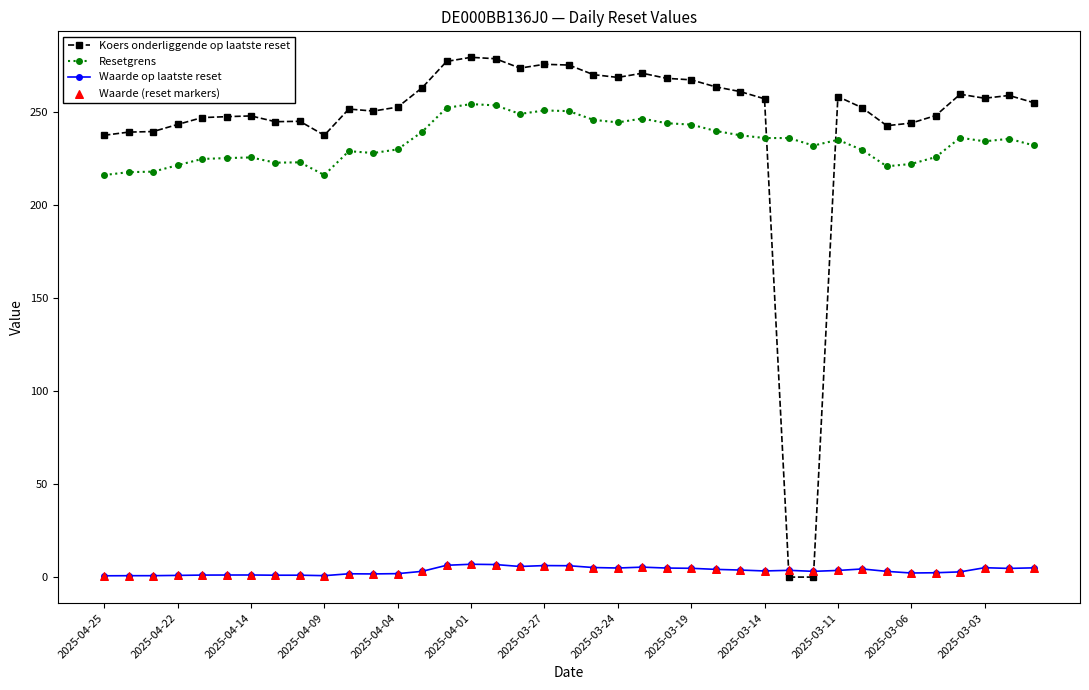

Which series has the largest range (max minus min)?

Koers onderliggende op laatste reset